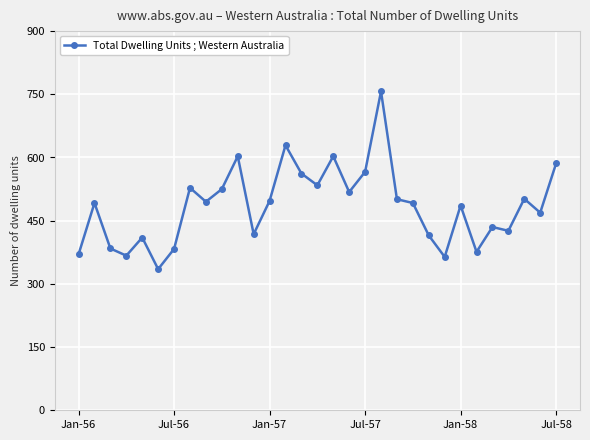

How many interior local valleys (lower than both neighbors) does the data have?

10